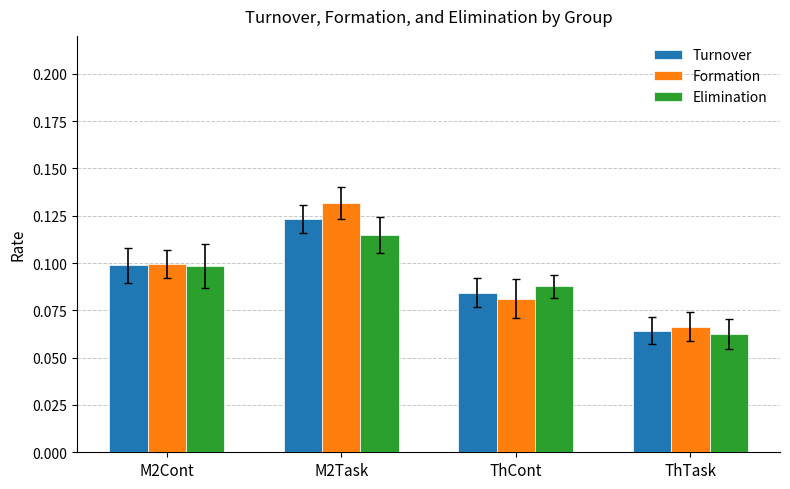

Rank the categories by Formation value from lowest to highest.

ThTask, ThCont, M2Cont, M2Task